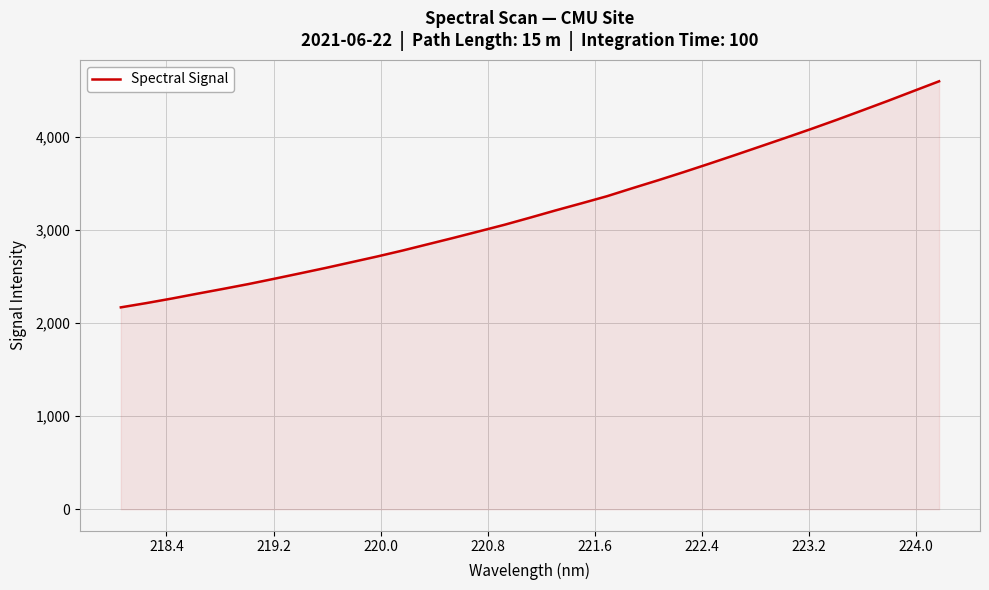

Reading right to left, extract all data points from this chart.

4596.2	4491.6	4386.4	4284.3	4183.1	4085.1	3990.0	3896.3	3802.9	3710.9	3620.9	3533.3	3448.6	3362.0	3285.6	3210.5	3132.5	3056.1	2985.3	2914.9	2846.6	2778.3	2714.0	2652.9	2591.9	2533.7	2476.1	2419.7	2367.2	2316.1	2263.9	2214.7	2168.8